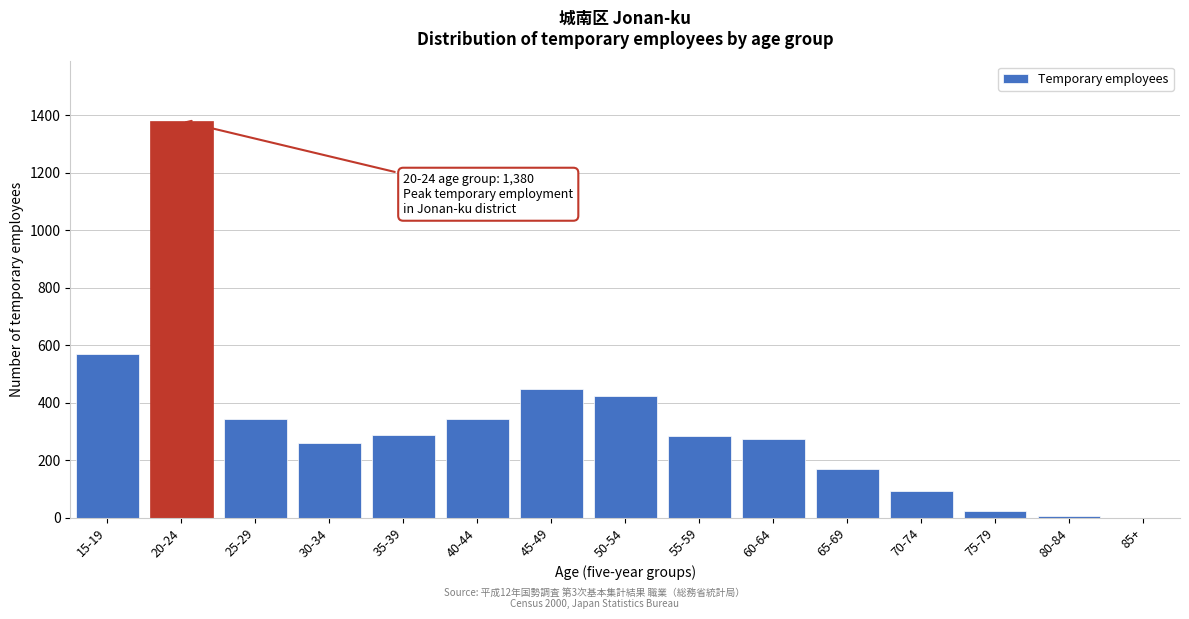

What is the greatest value displayed?

1380